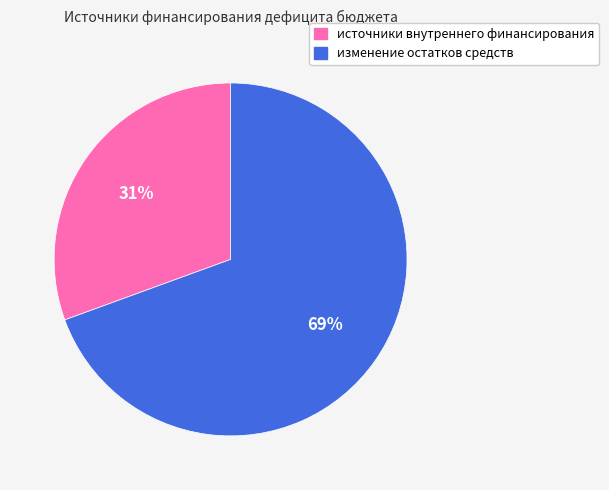

The изменение остатков средств slice represents 69% of the pie. True or false?

True